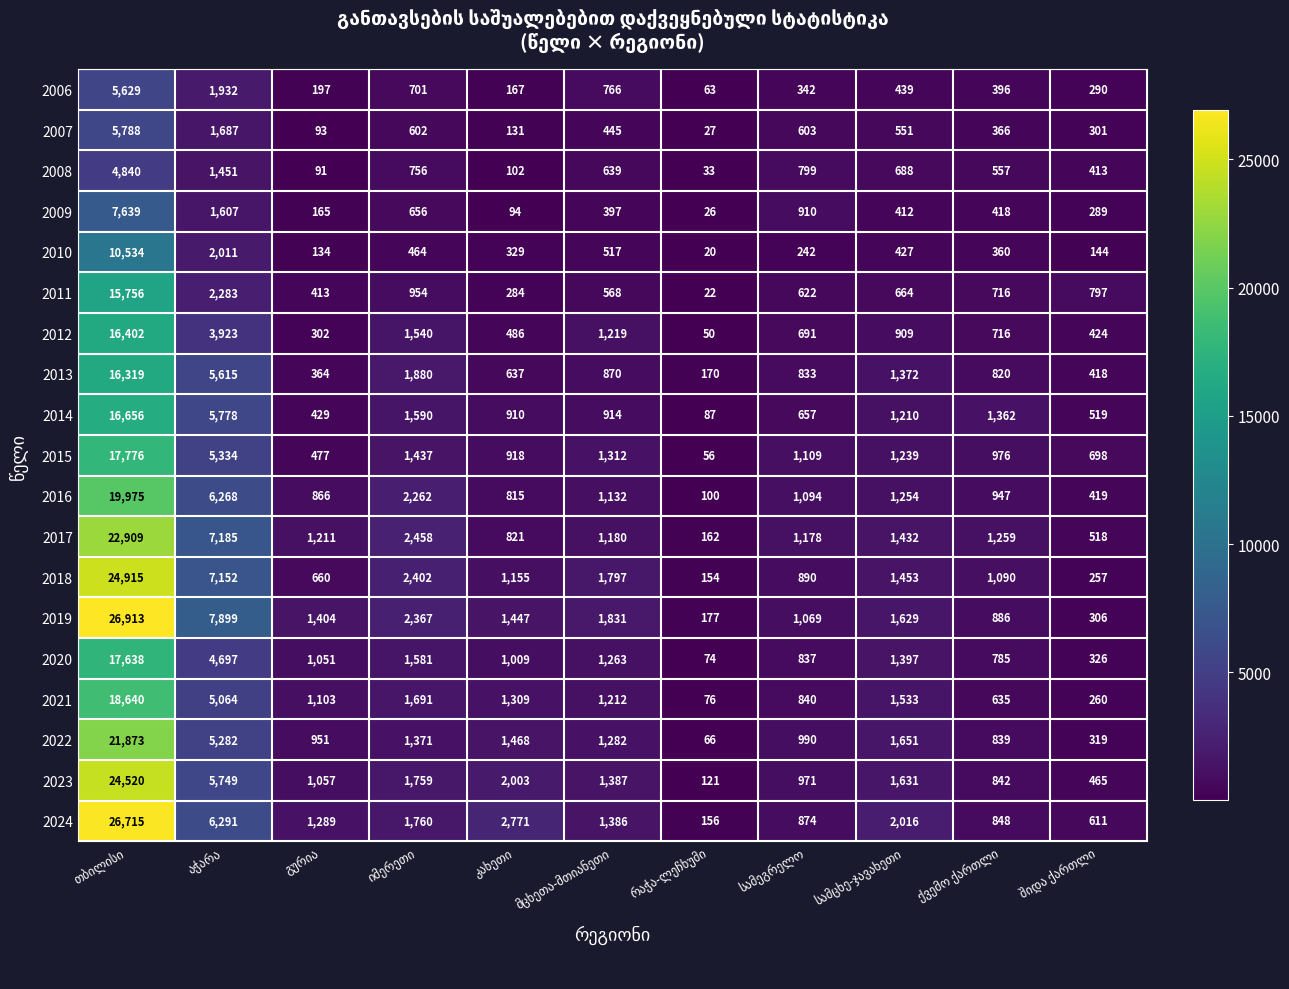

Rank the series by their maximum value, from highest to lowest.

2019, 2024, 2018, 2023, 2017, 2022, 2016, 2021, 2015, 2020, 2014, 2012, 2013, 2011, 2010, 2009, 2007, 2006, 2008